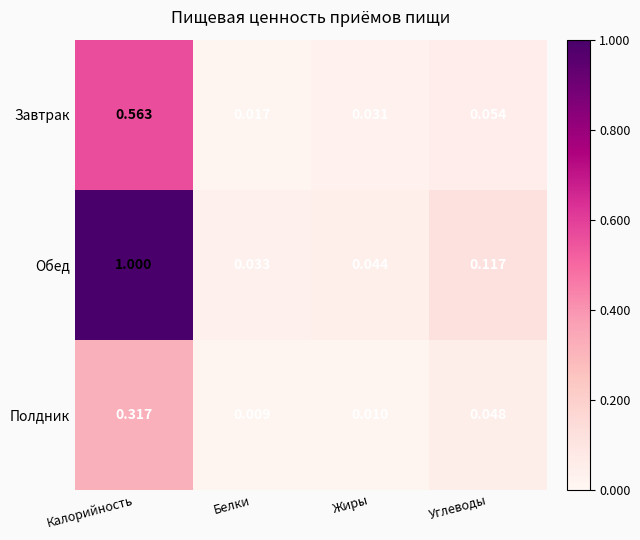

At which category is the sum across all series the highest?

Калорийность